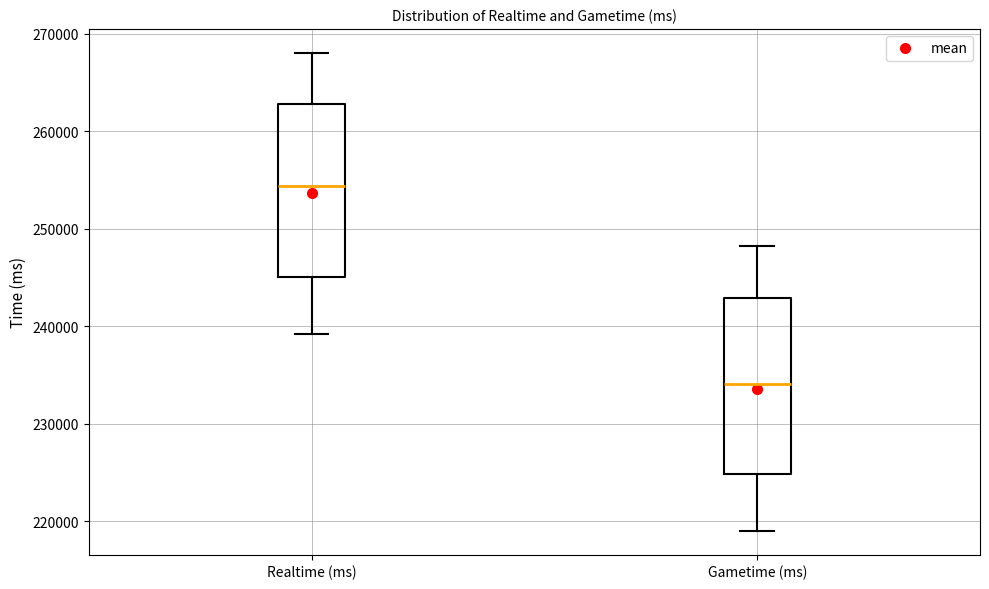

Where is the upper edge of the box for Gametime (ms) on the y-axis? The values are not printed on the chart, so give them approximately, as read against the axis.

243000